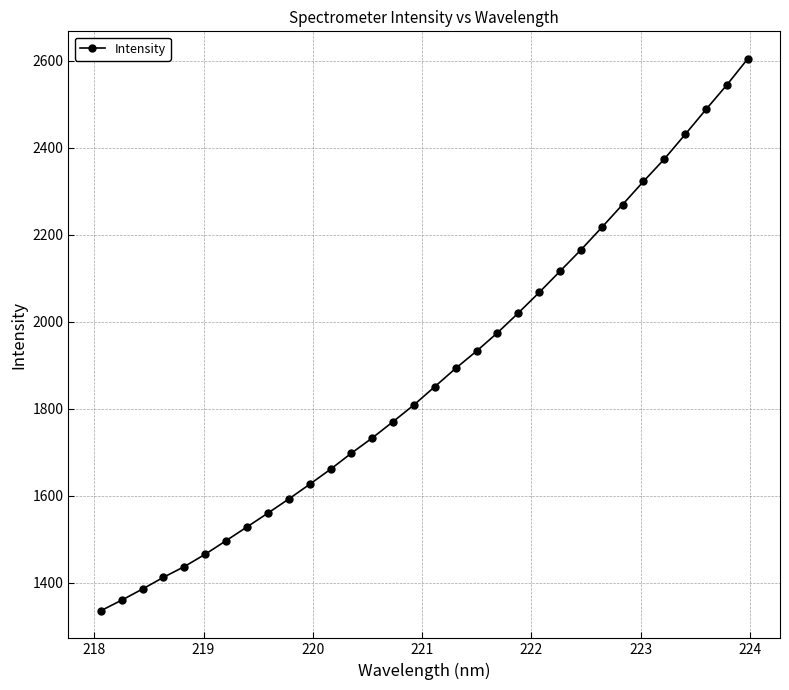

What is the average value?

1879.4